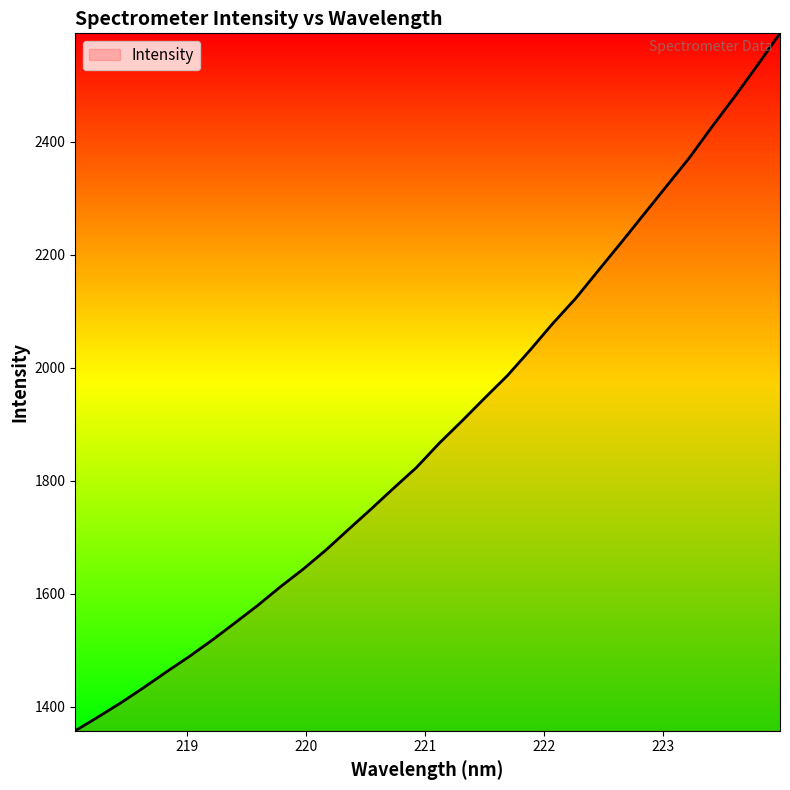

What is the minimum value shown in the chart?

1357.3